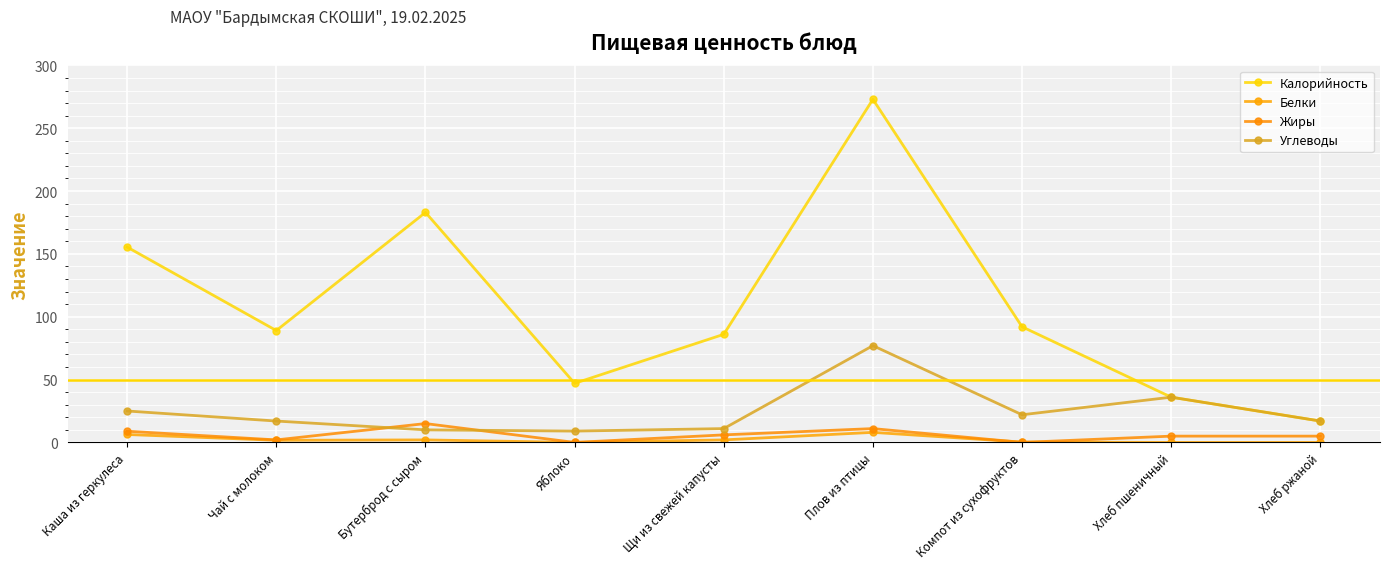

How many values in the Калорийность series are below 89?

4